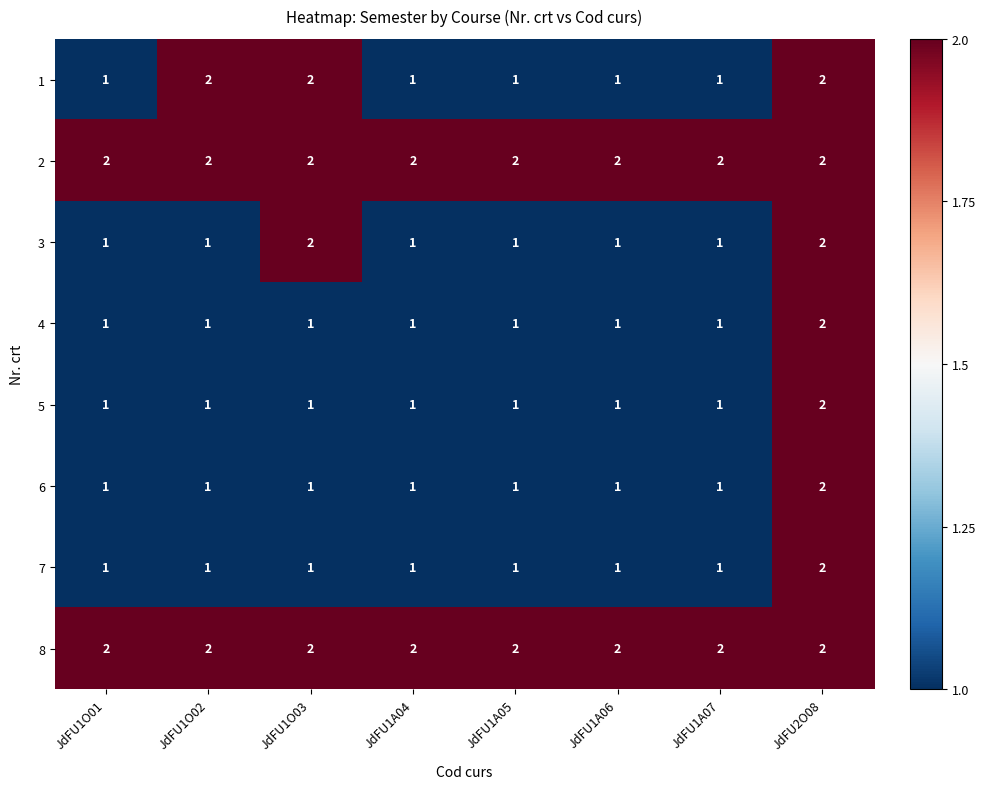

At which label does 5 reach its peak?

JdFU2O08